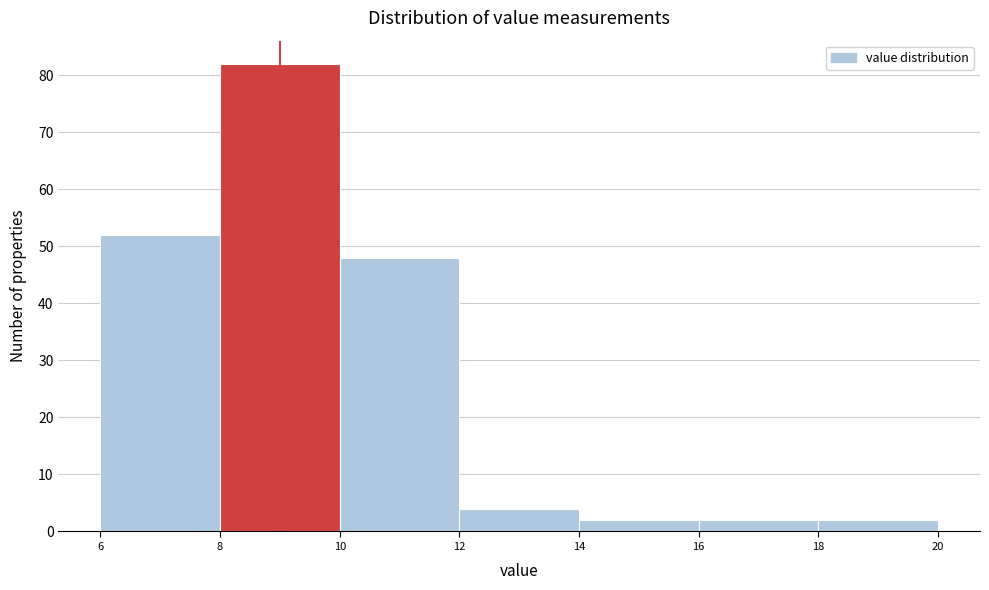

Reading left to right, transcribe this chart: for each bar, give the range it covers on the x-axis and its height. The values are not printed on the chart, so give them approximately, as read against the axis.

6 to 8: 52
8 to 10: 82
10 to 12: 48
12 to 14: 4
14 to 16: 2
16 to 18: 2
18 to 20: 2